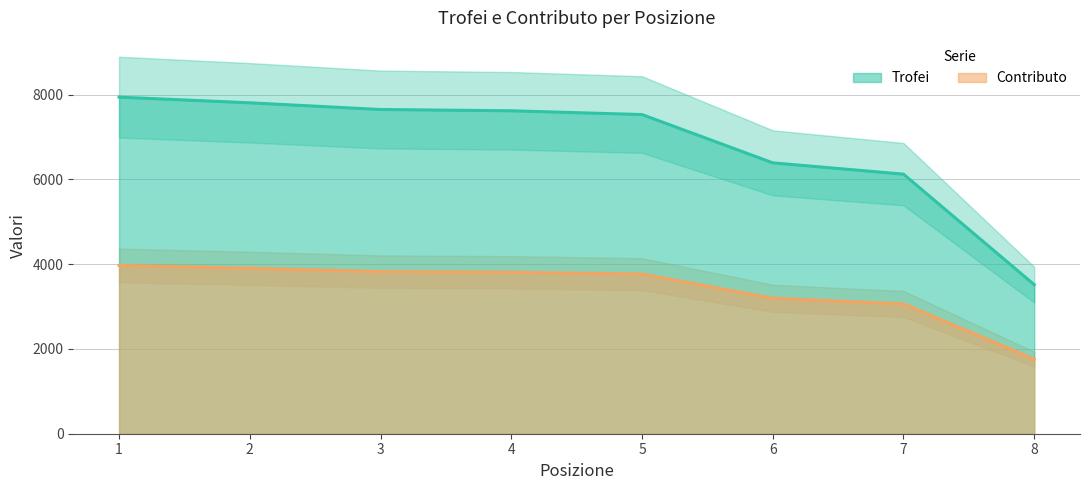

At 3, list the series in order from smallest to largest.

Contributo, Trofei